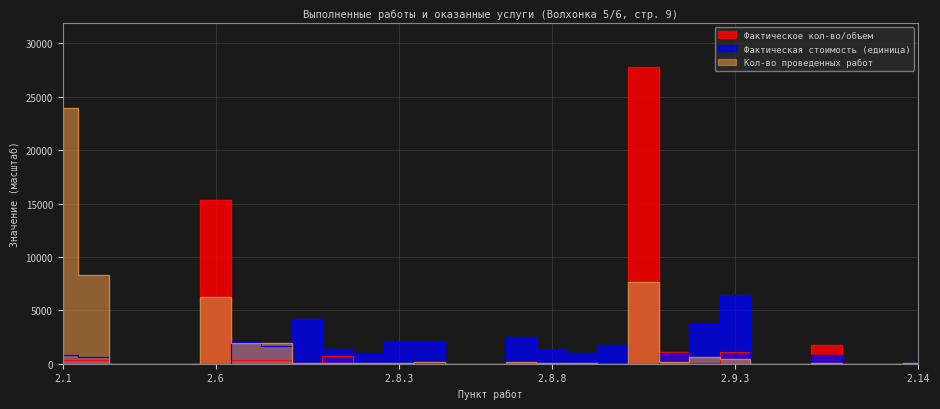

Reading left to right, list all the values displayed in this chart.

Фактическое кол-во/объем: 355.5	355.5	0.0	0.0	0.0	15312.0	355.5	355.5	44.2	732.0	29.0	11.0	20.2	0.0	0.0	1.7	18.0	37.0	0.0	27779.0	1094.4	48.3	1094.4	0.0	0.0	1754.0	0.0	0.0	1.0
Фактическая стоимость (единица): 824.0	632.0	0.0	0.0	0.0	0.0	2012.0	1652.0	4172.0	1416.0	868.0	2028.0	2000.0	0.0	0.0	2480.0	1236.0	1000.0	1776.0	0.0	984.0	3684.0	6384.0	0.0	0.0	808.0	0.0	0.0	60.0
Кол-во проведенных работ: 23920.0	8320.0	0.0	0.0	0.0	6240.0	1920.0	1920.0	80.0	80.0	80.0	80.0	160.0	0.0	0.0	160.0	80.0	80.0	0.0	7680.0	160.0	640.0	400.0	0.0	0.0	80.0	0.0	0.0	80.0